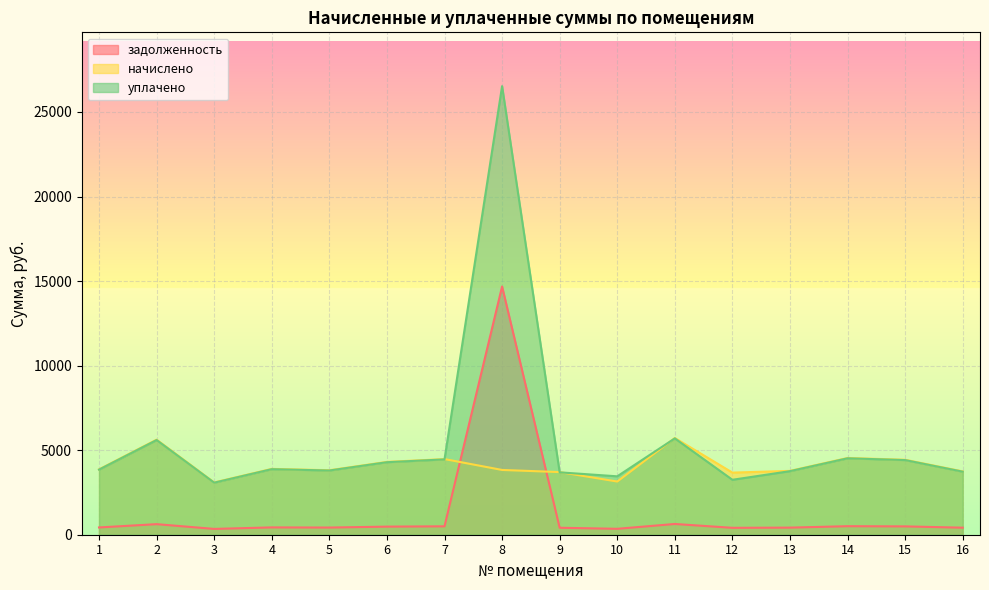

At which category is the sum across all series the highest?

8